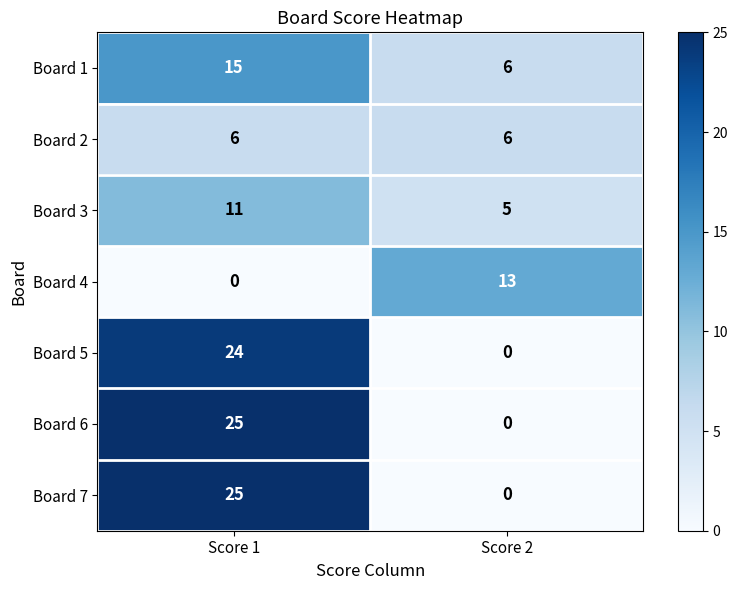

What is the greatest value displayed?

25